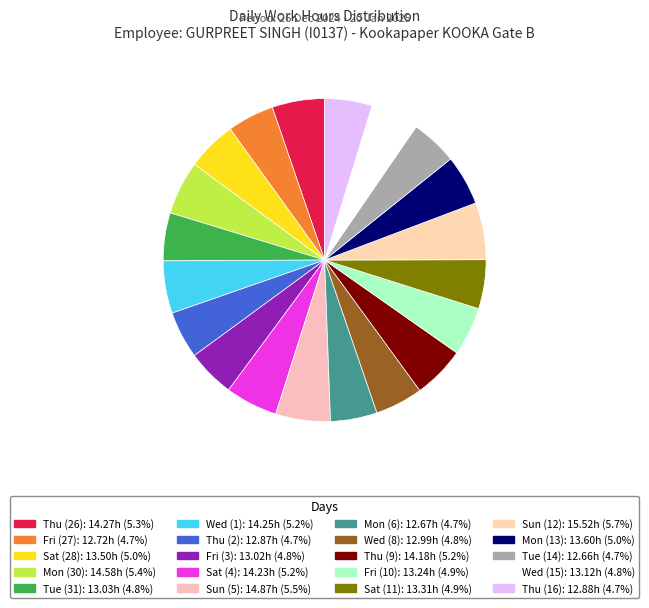

Approximately how many times larger is the value at Sat (11) compared to Sun (12)?

0.9